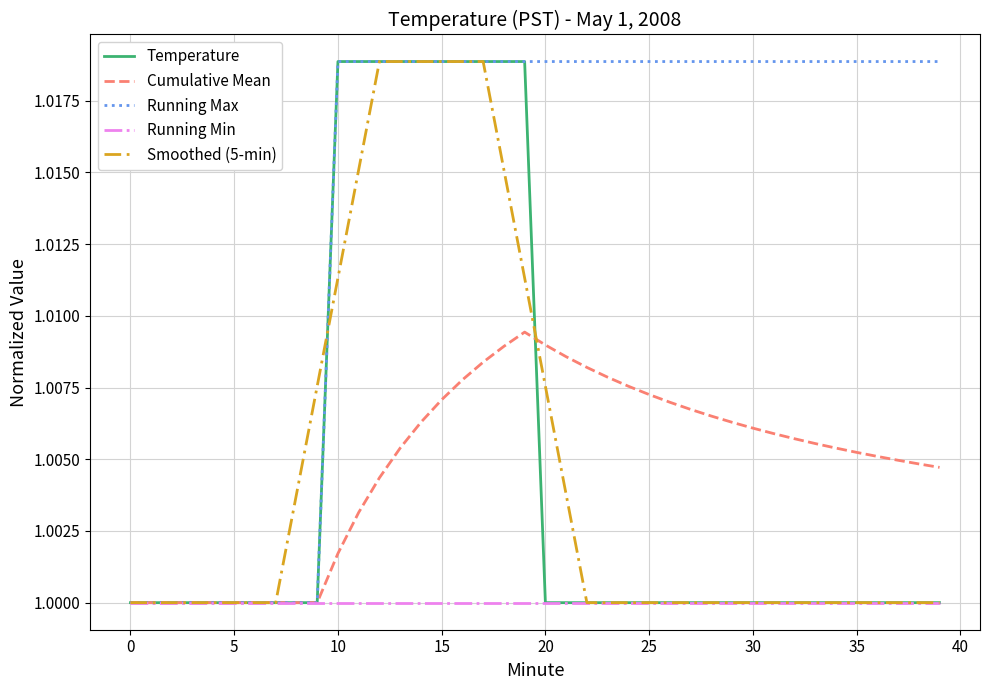

Which series has the largest total across all categories?

Running Max